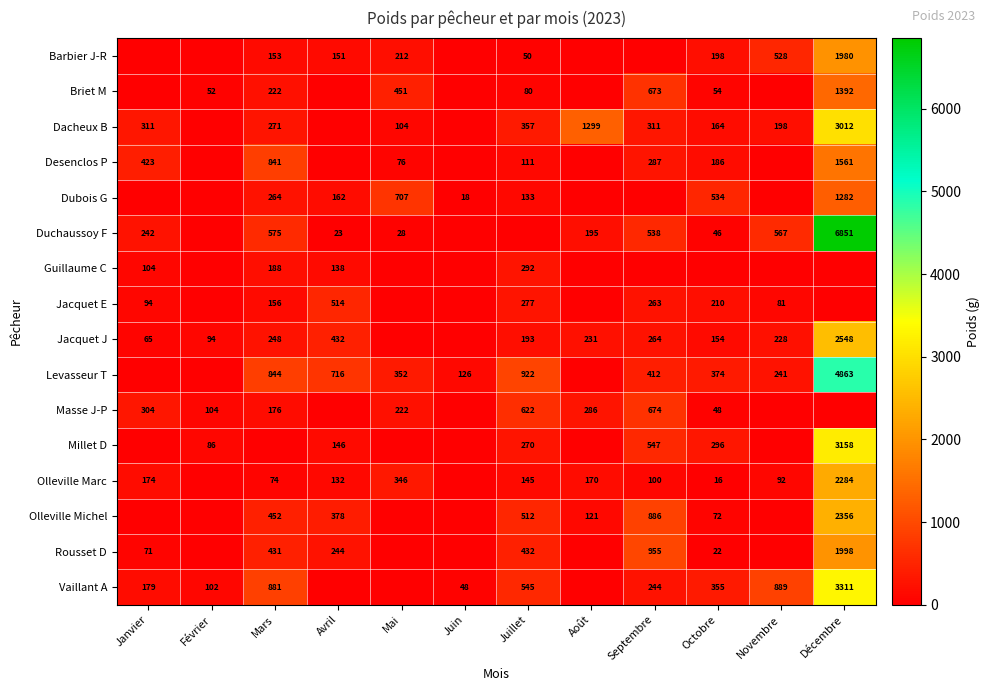

What is the difference between the Vaillant A values at Juin and Octobre?

307